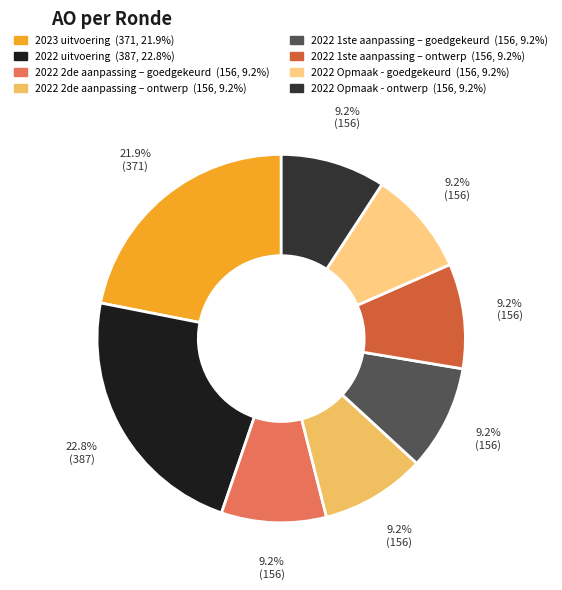

How many segments does this pie chart have?

8